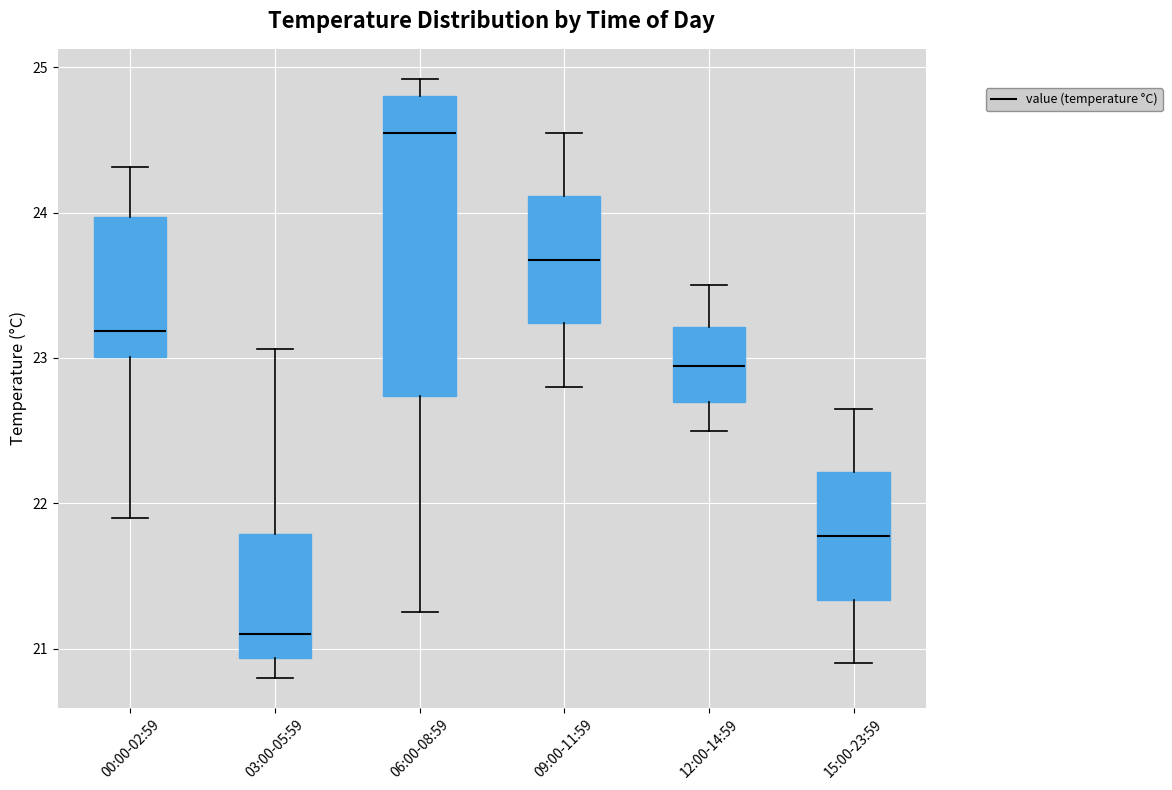

Where is the upper edge of the box for 03:00-05:59 on the y-axis? The values are not printed on the chart, so give them approximately, as read against the axis.

21.8